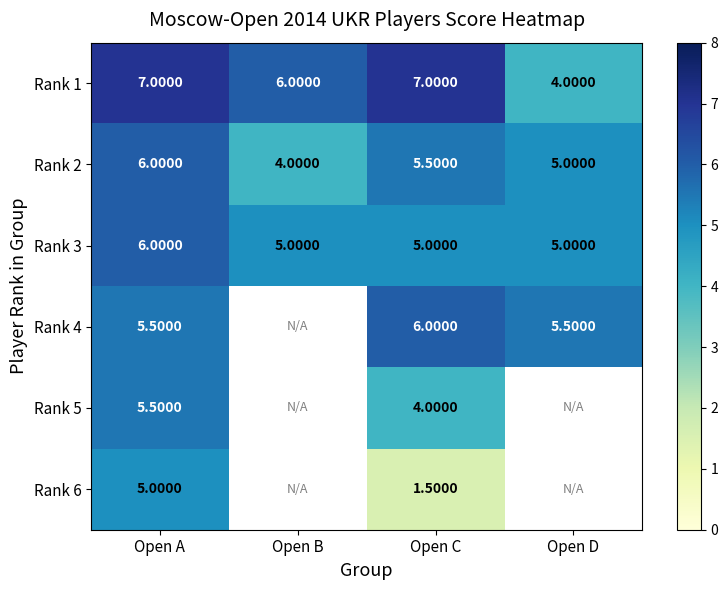

Which series changed the most between Open A and Open C?

Rank 6